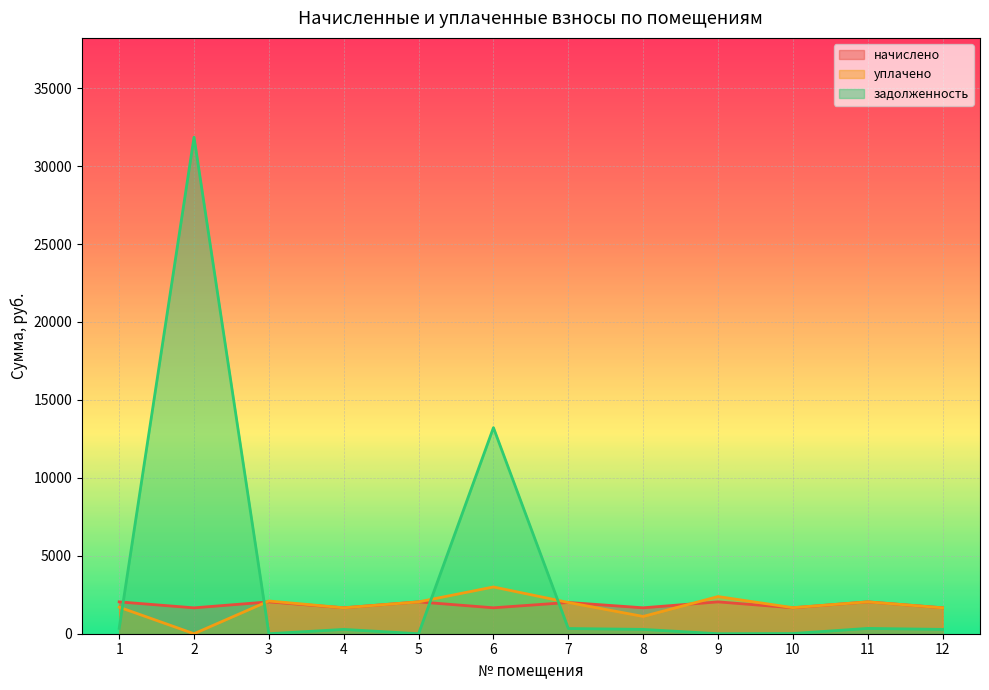

Reading right to left, list all the values displayed in this chart.

начислено: 12=1663.2	11=2043.4	10=1663.2	9=2043.4	8=1663.2	7=2004.8	6=1663.2	5=2043.4	4=1663.2	3=2043.4	2=1660.3	1=2043.4
уплачено: 12=1663.2	11=2043.4	10=1672.0	9=2383.9	8=1108.8	7=2004.8	6=3000.0	5=2043.4	4=1663.2	3=2100.0	2=0.0	1=1702.8
задолженность: 12=277.2	11=340.6	10=12.4	9=0.0	8=277.2	7=334.1	6=13218.9	5=0.0	4=277.2	3=0.0	2=31852.7	1=340.6